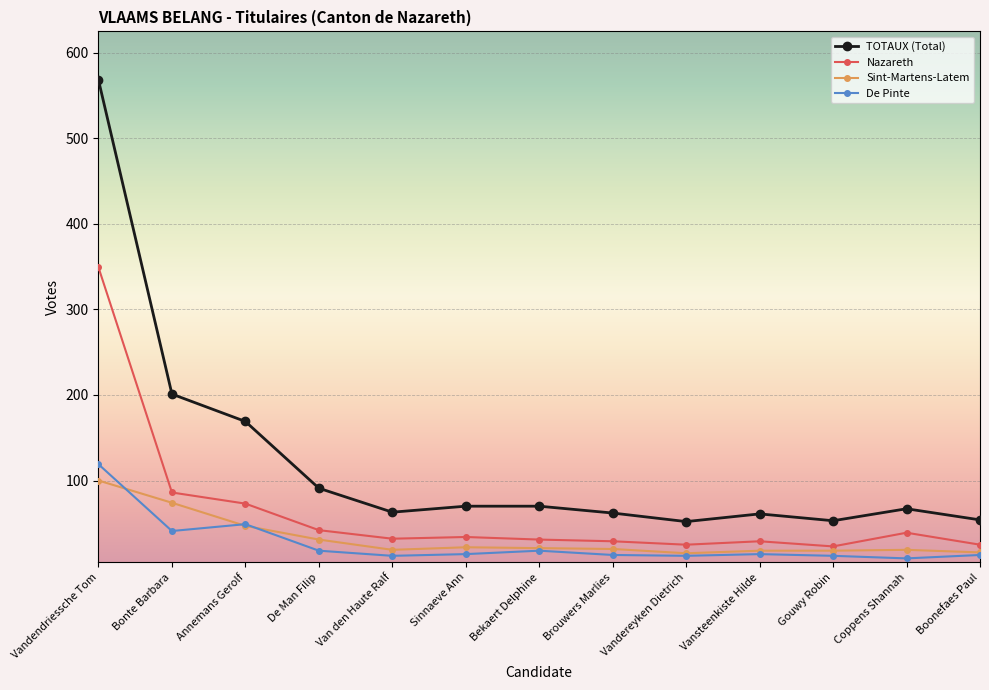

True or false: De Pinte has more than 0 interior local peaks.

True